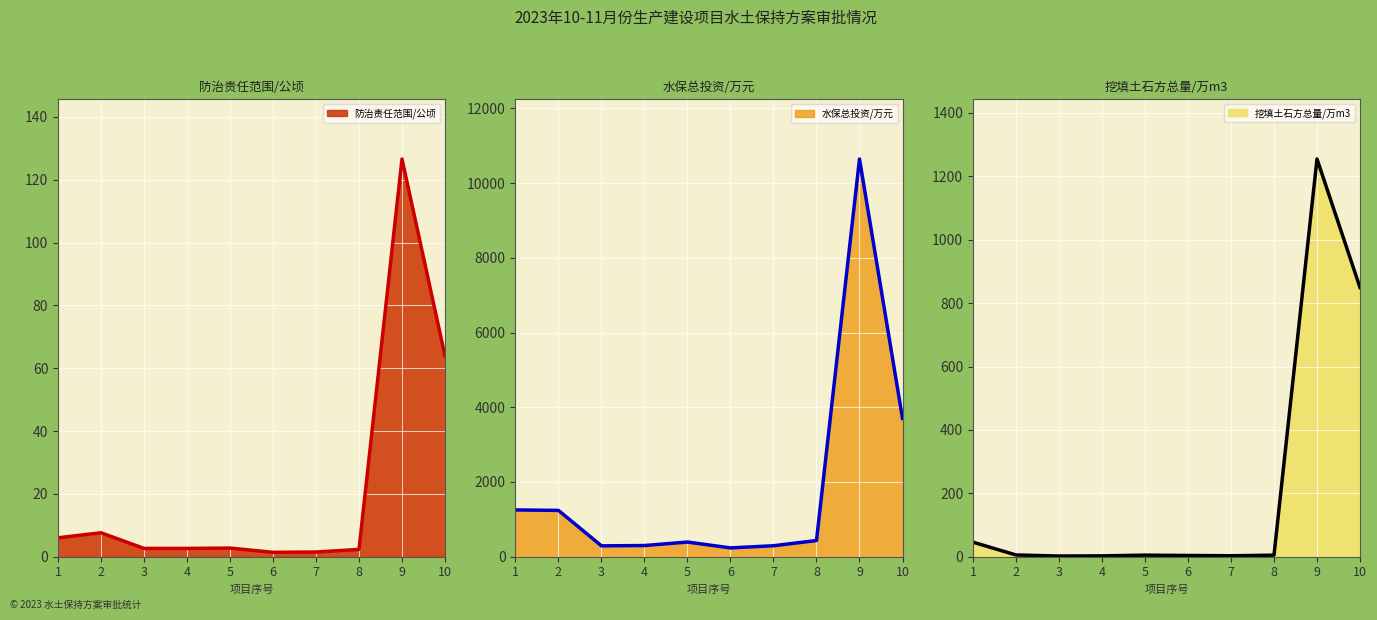

True or false: 防治责任范围/公顷 has a value of 1.5 at 7.

True